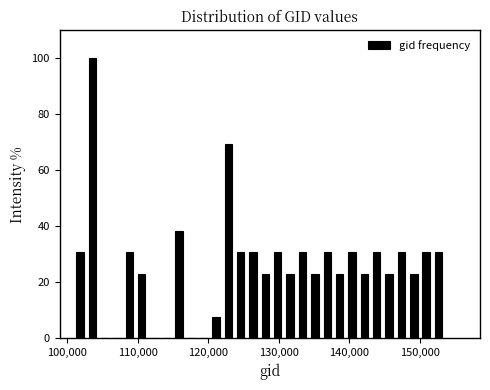

Read against the x-axis, roughly where is the centre of the tallest bar?

104000